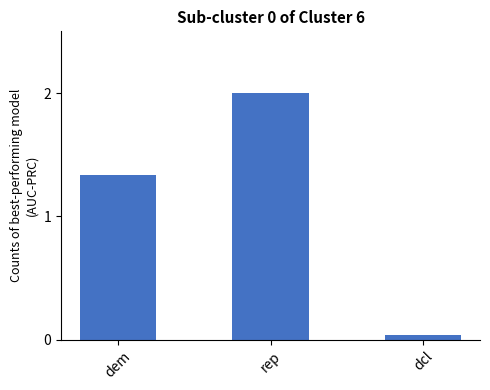

At which label does the data first exceed 1?

dem